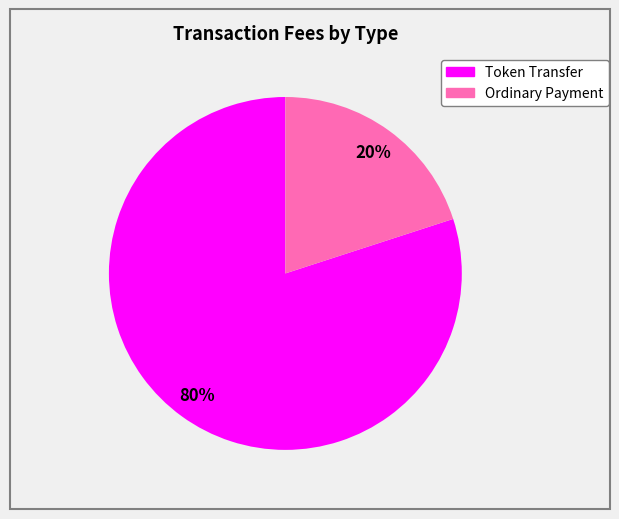

To the nearest percent, what is the difference between the largest and smallest slice percentages?

60%